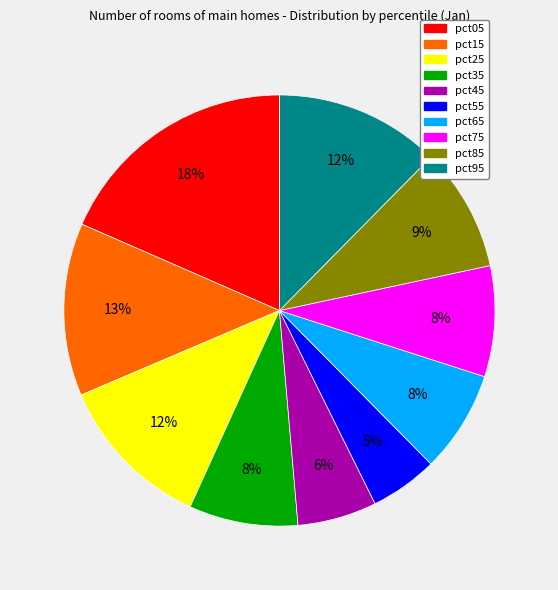

Is there a majority slice in this chart?

No